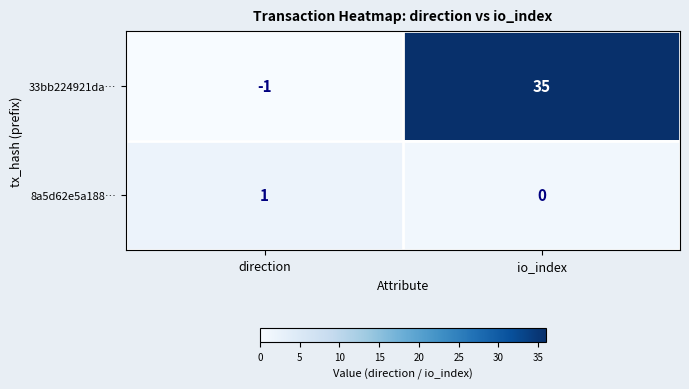

What is the difference between the maximum and minimum values in the 33bb224921da… series?

36